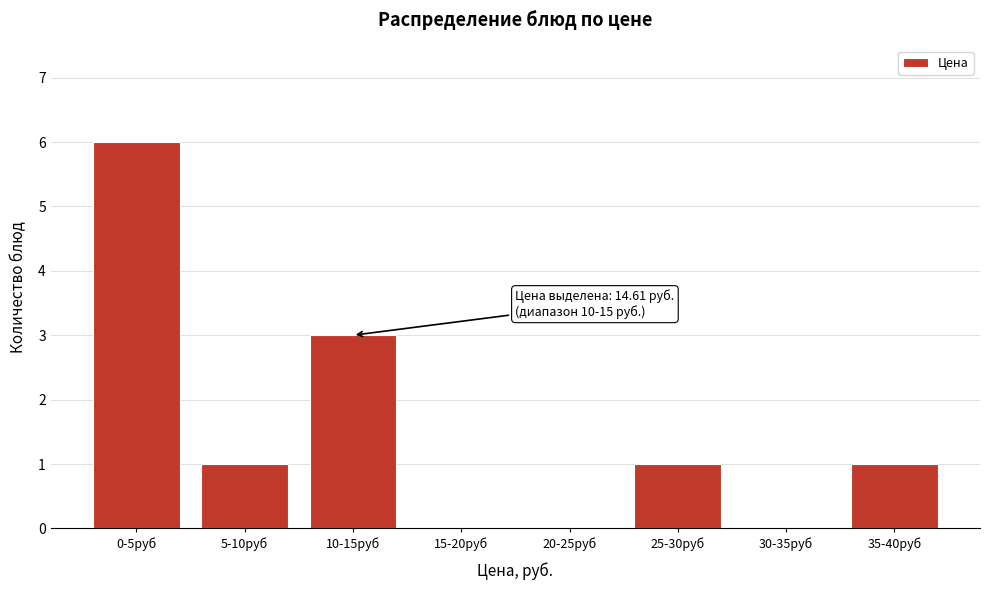

Reading left to right, transcribe all the data shown in this chart.

0-5руб=6	5-10руб=1	10-15руб=3	15-20руб=0	20-25руб=0	25-30руб=1	30-35руб=0	35-40руб=1